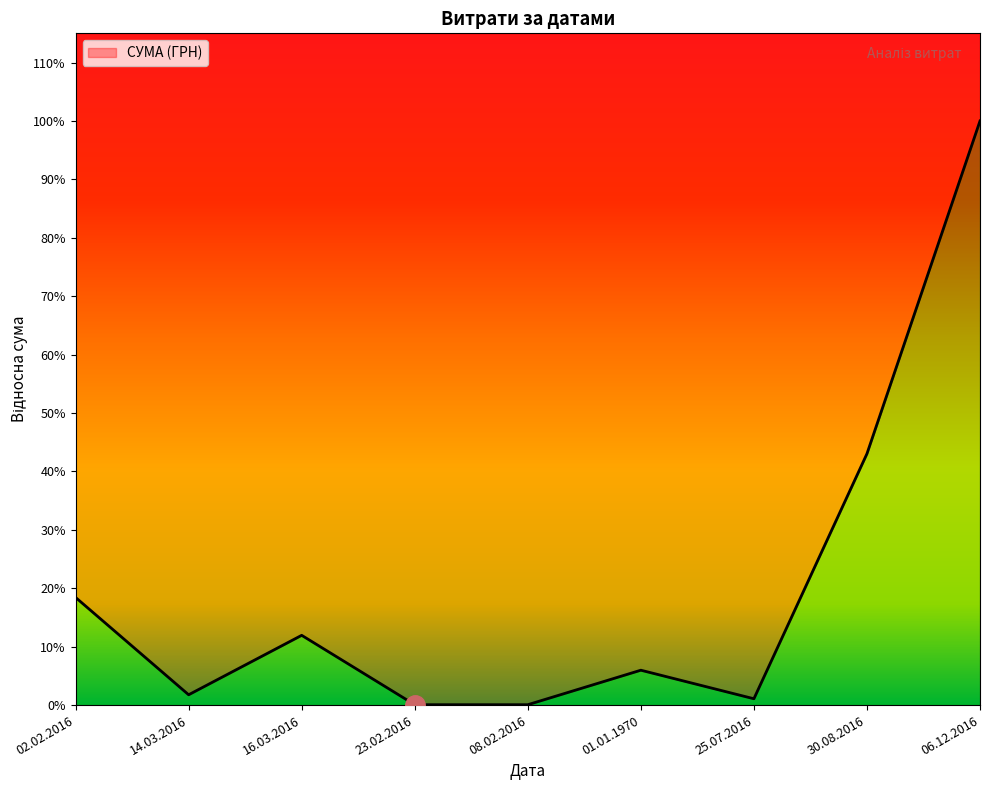

Which has a higher value, 14.03.2016 or 06.12.2016?

06.12.2016